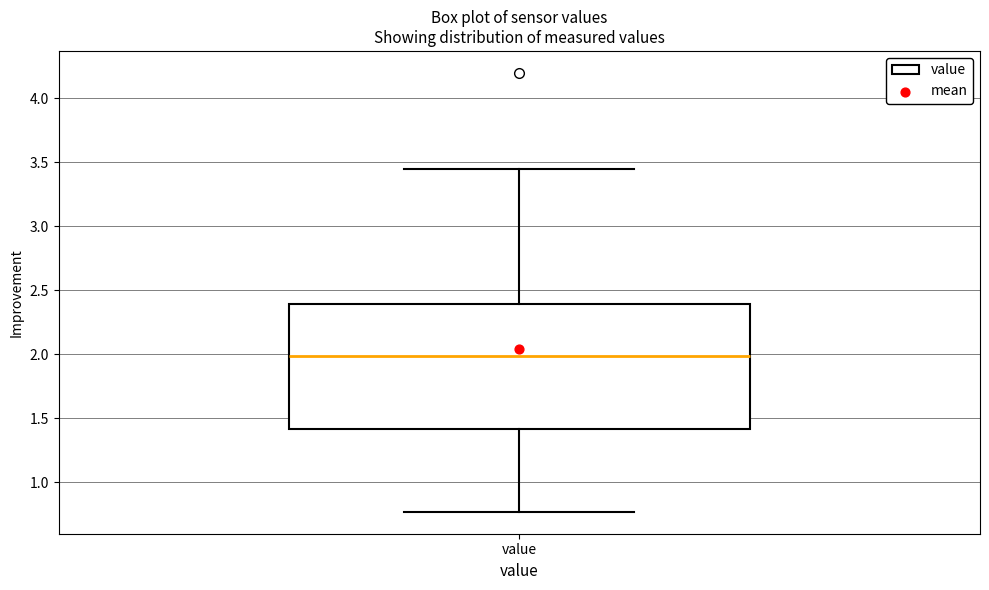

Where does the median line of the box for value sit on the y-axis? The values are not printed on the chart, so give them approximately, as read against the axis.

2.00